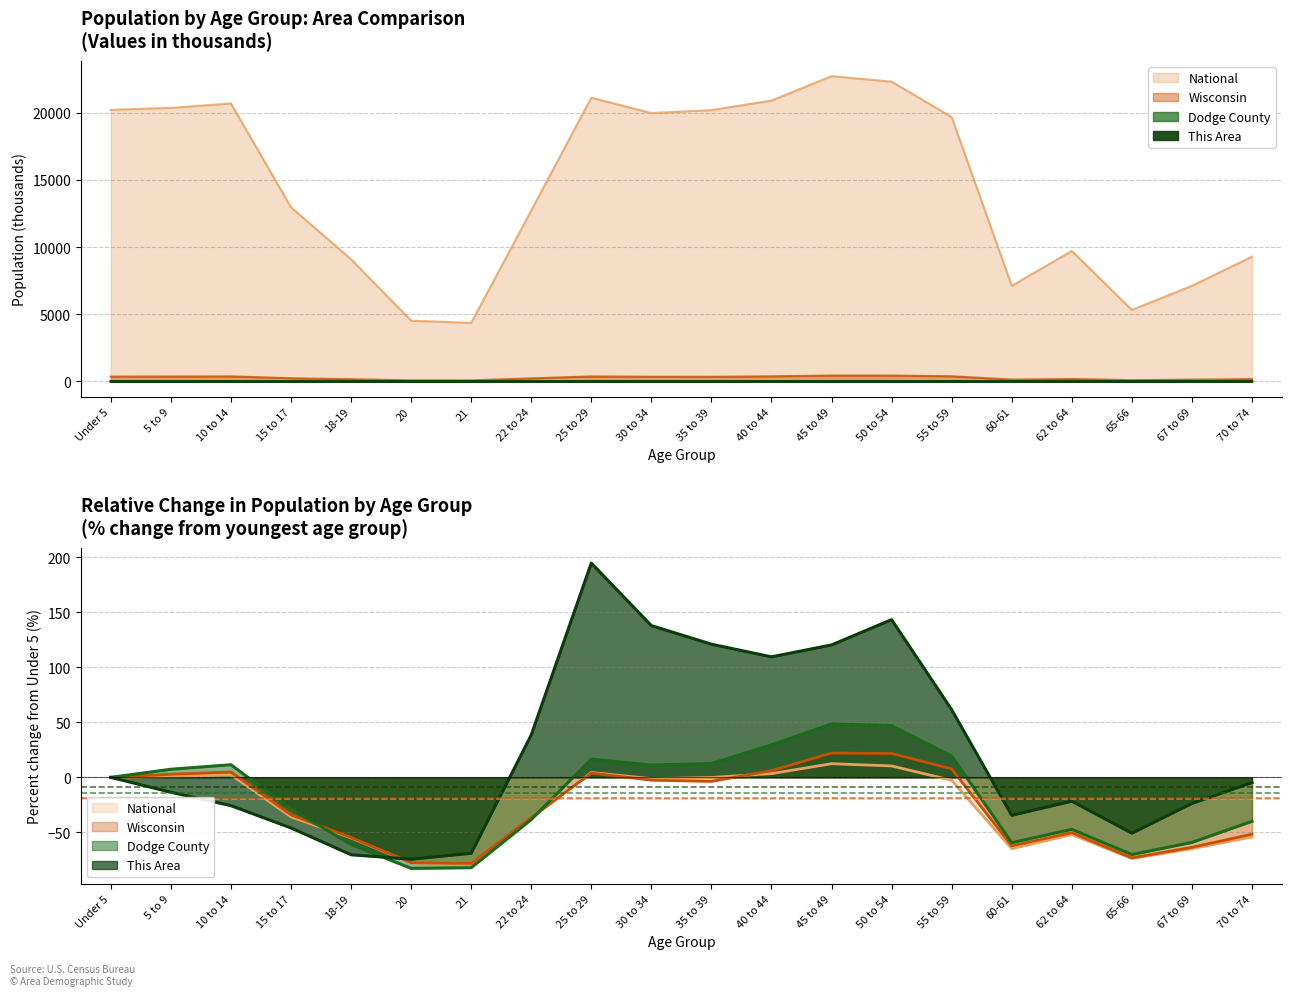

Does the chart have visible grid lines?

Yes